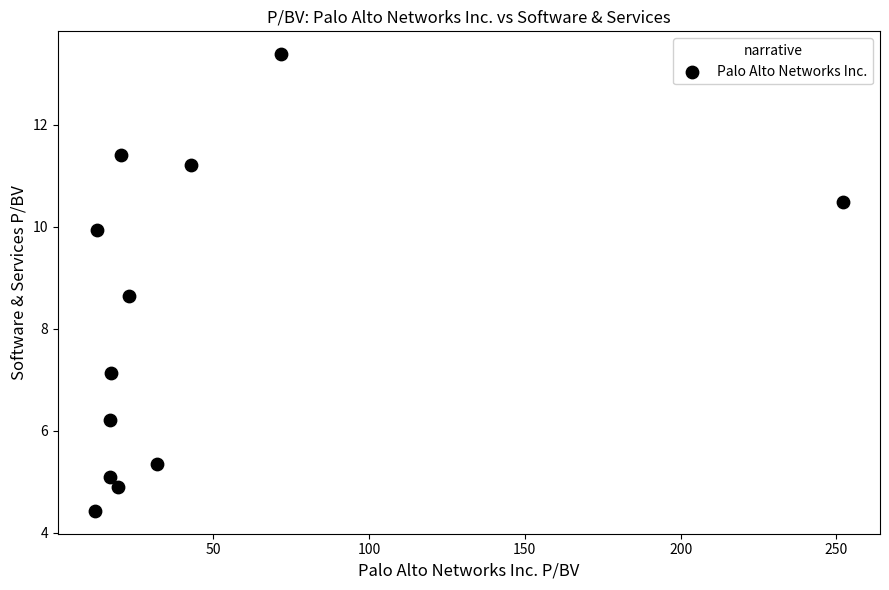

What Y value in the scatter plot is closest to 8?

8.6